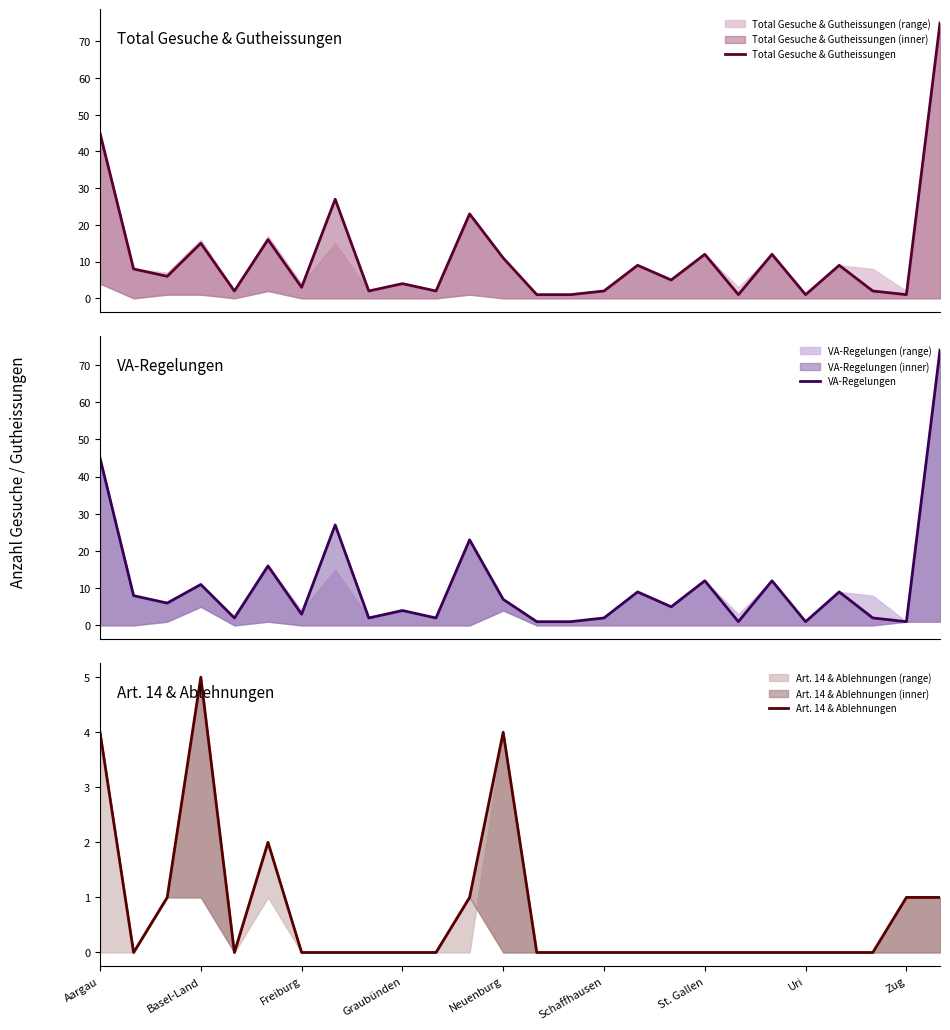

What is the sum of the Total Gesuche & Gutheissungen values at Zug and 15?

4